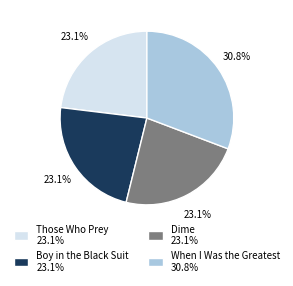

What percentage is the When I Was the Greatest slice, to the nearest percent?

31%